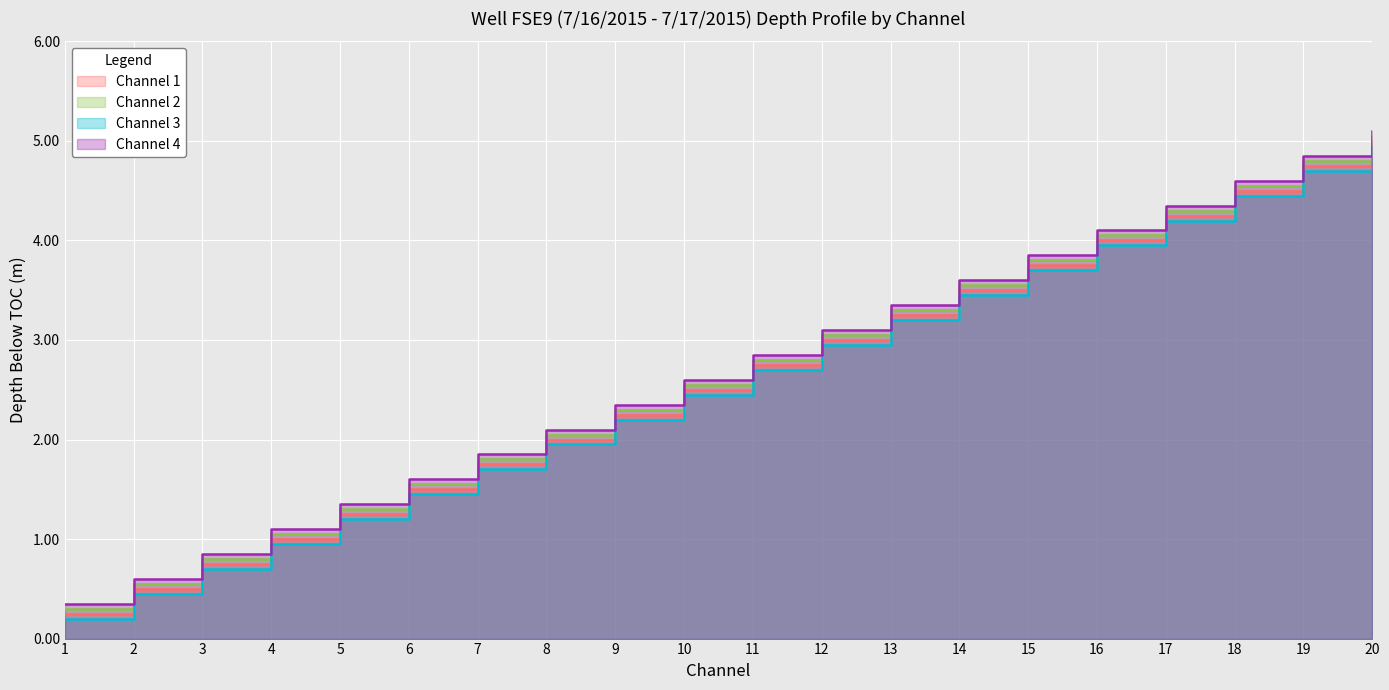

What is the value of the Channel 4 point at the 19th from the left?

4.8